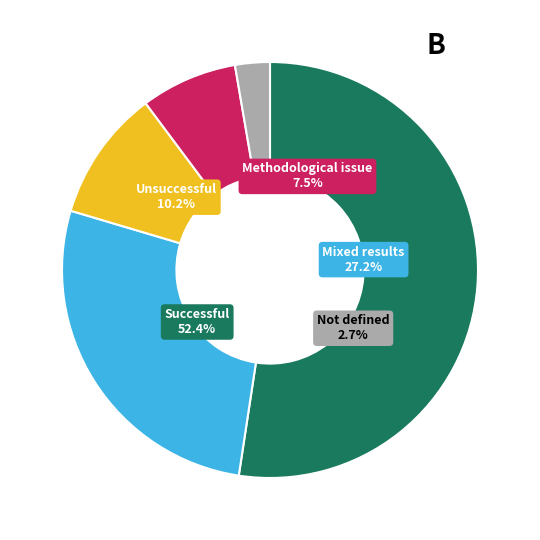

Which category has the biggest portion of the pie?

Successful